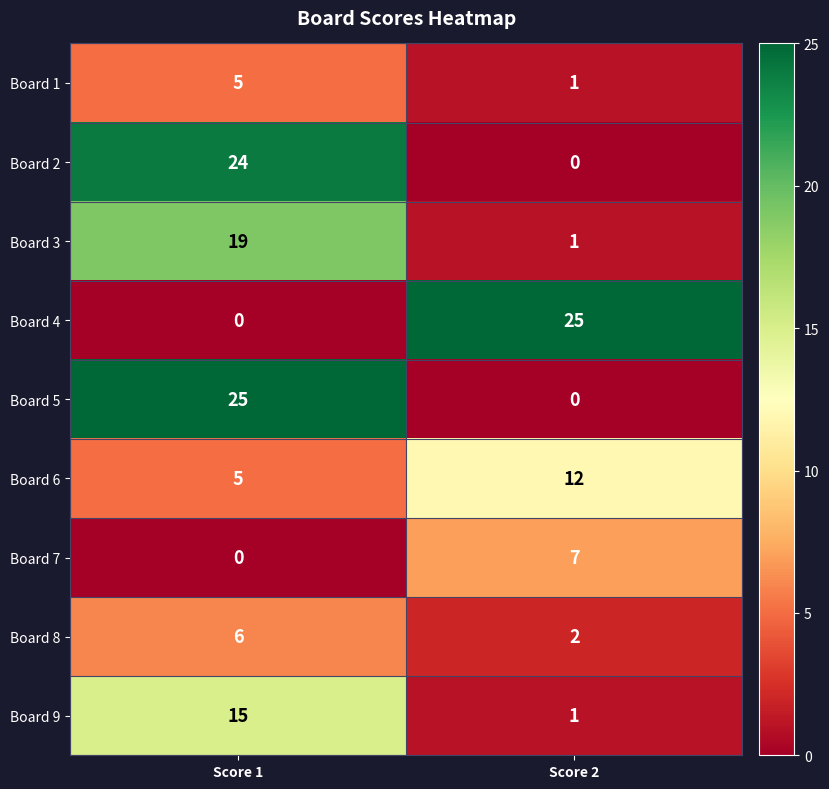

Reading left to right, what are all the values shown in this chart?

Board 1: Score 1=5	Score 2=1
Board 2: Score 1=24	Score 2=0
Board 3: Score 1=19	Score 2=1
Board 4: Score 1=0	Score 2=25
Board 5: Score 1=25	Score 2=0
Board 6: Score 1=5	Score 2=12
Board 7: Score 1=0	Score 2=7
Board 8: Score 1=6	Score 2=2
Board 9: Score 1=15	Score 2=1